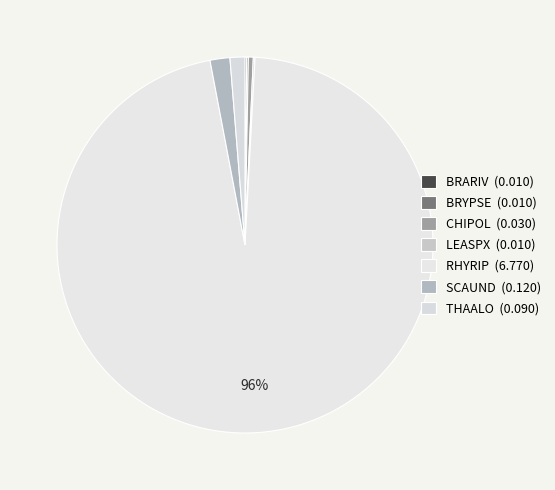

Between THAALO and BRYPSE, which is larger?

THAALO